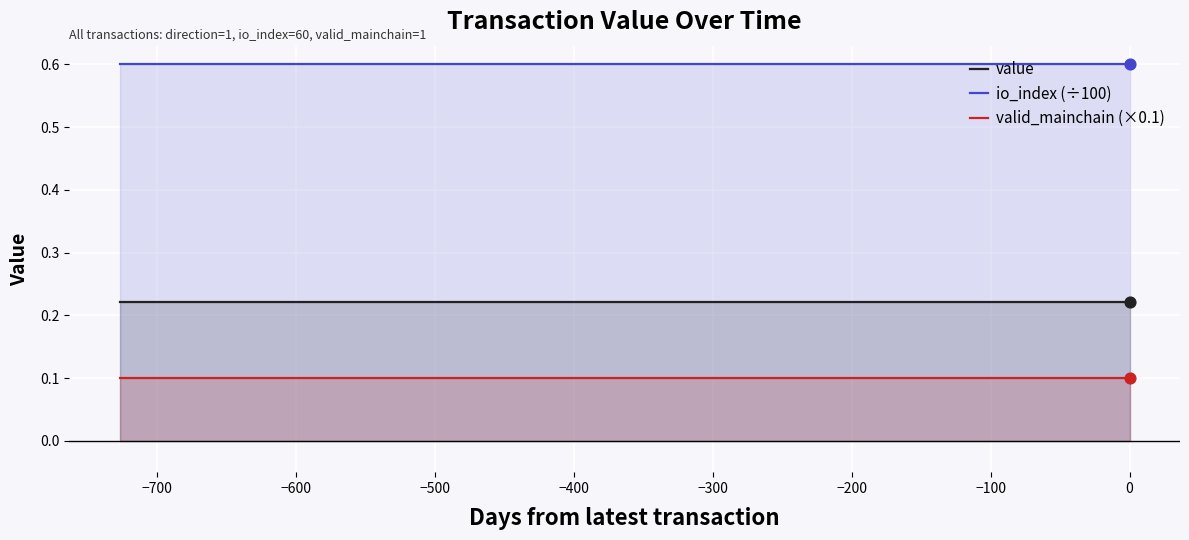

True or false: io_index (÷100) and valid_mainchain (×0.1) intersect in this chart.

False